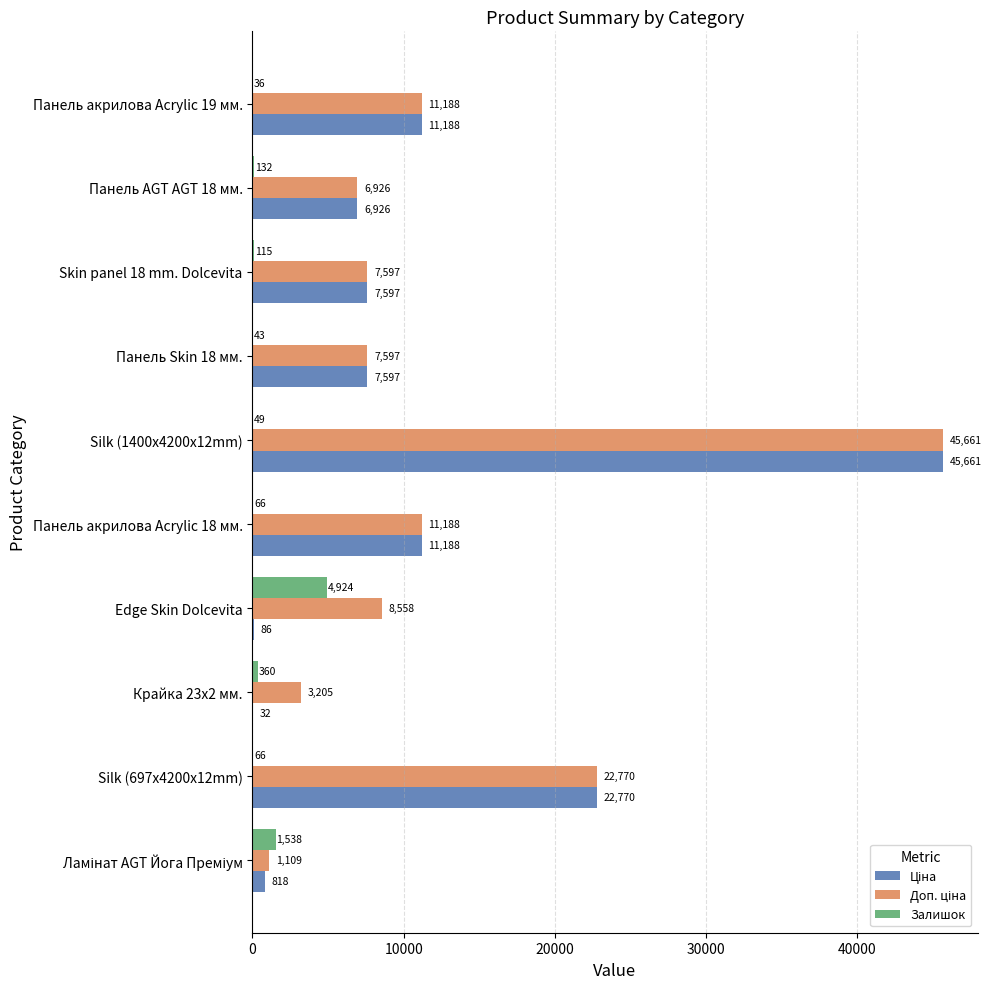

At which category is the sum across all series the highest?

Silk (1400x4200x12mm)